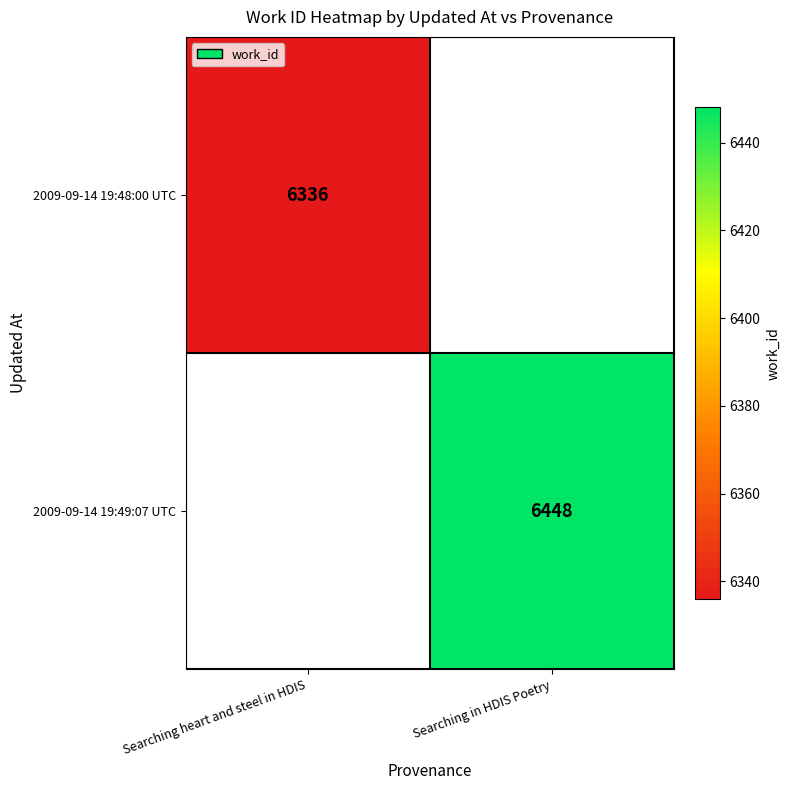

Is it true that 2009-09-14 19:48:00 UTC equals 6336 at Searching heart and steel in HDIS?

True